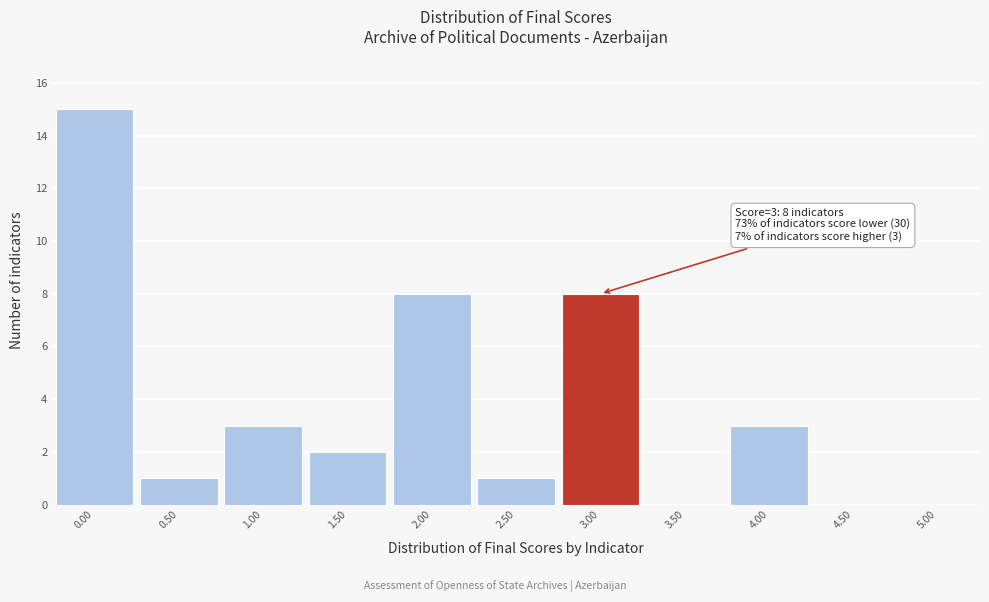

Over which range of the x-axis is the bar tallest?

-0.25 to 0.25